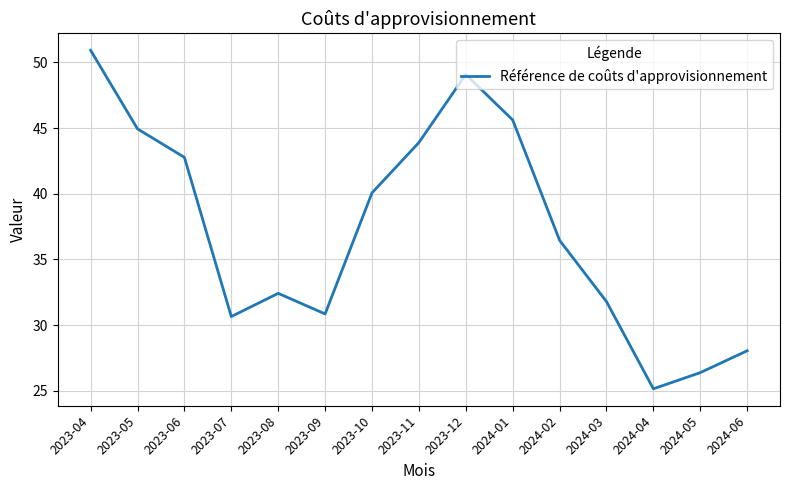

The value at 2024-02 is 36.5. True or false?

True